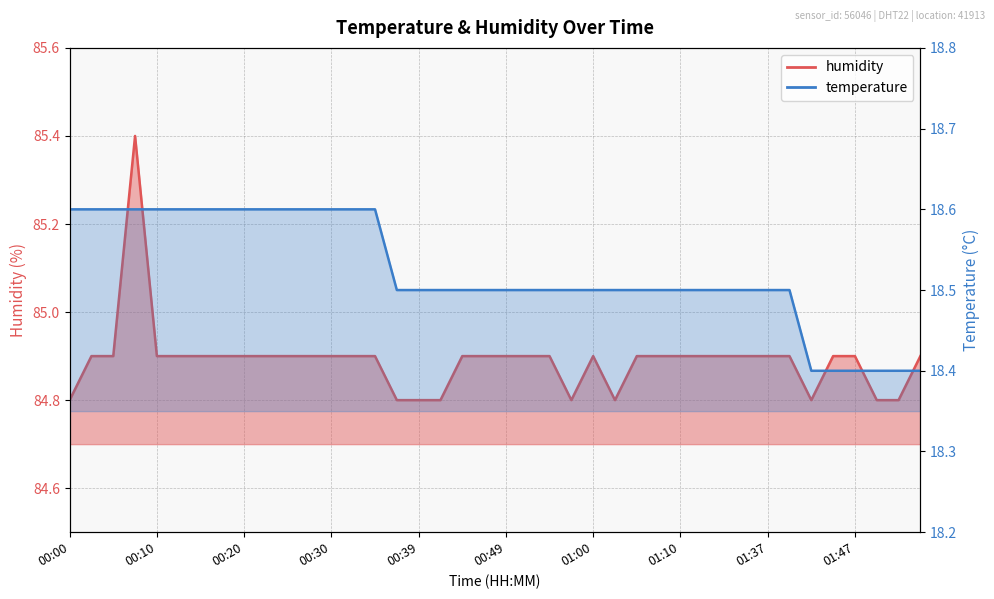

Between 00:15 and 00:54, which series saw the biggest shift?

temperature